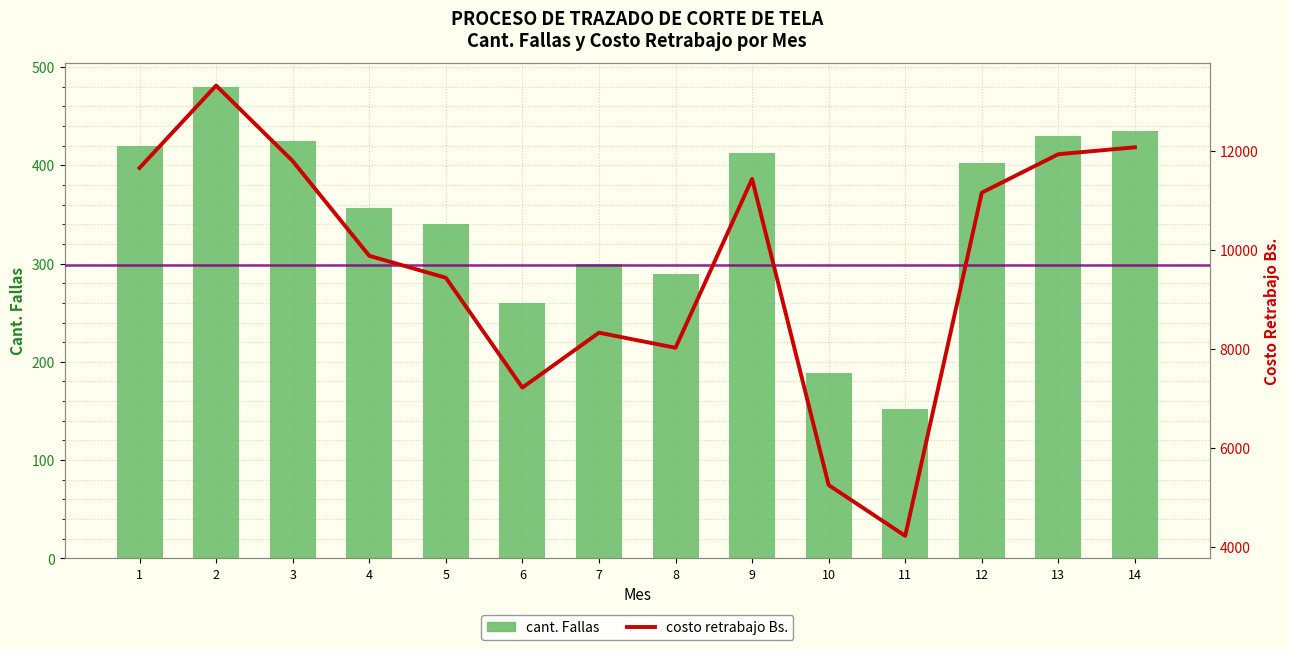

What is the difference between the maximum and minimum values in the cant. Fallas series?

328